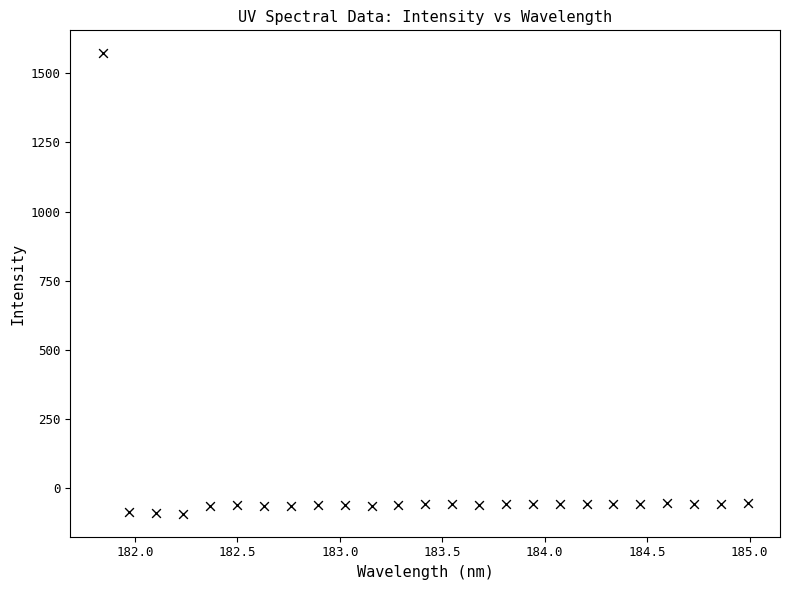

What is the range of X values (max minus min)?

3.1